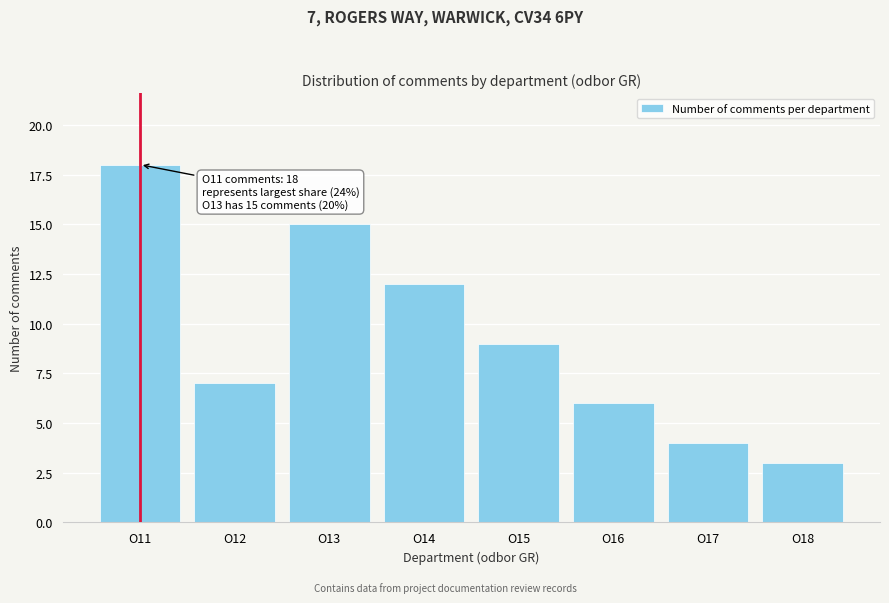

Reading left to right, extract all data points from this chart.

O11=18	O12=7	O13=15	O14=12	O15=9	O16=6	O17=4	O18=3